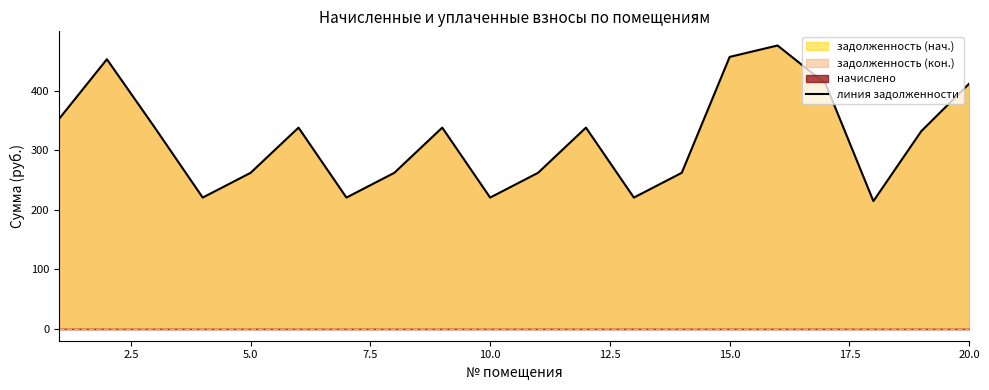

What is the minimum value shown in the chart?

214.5